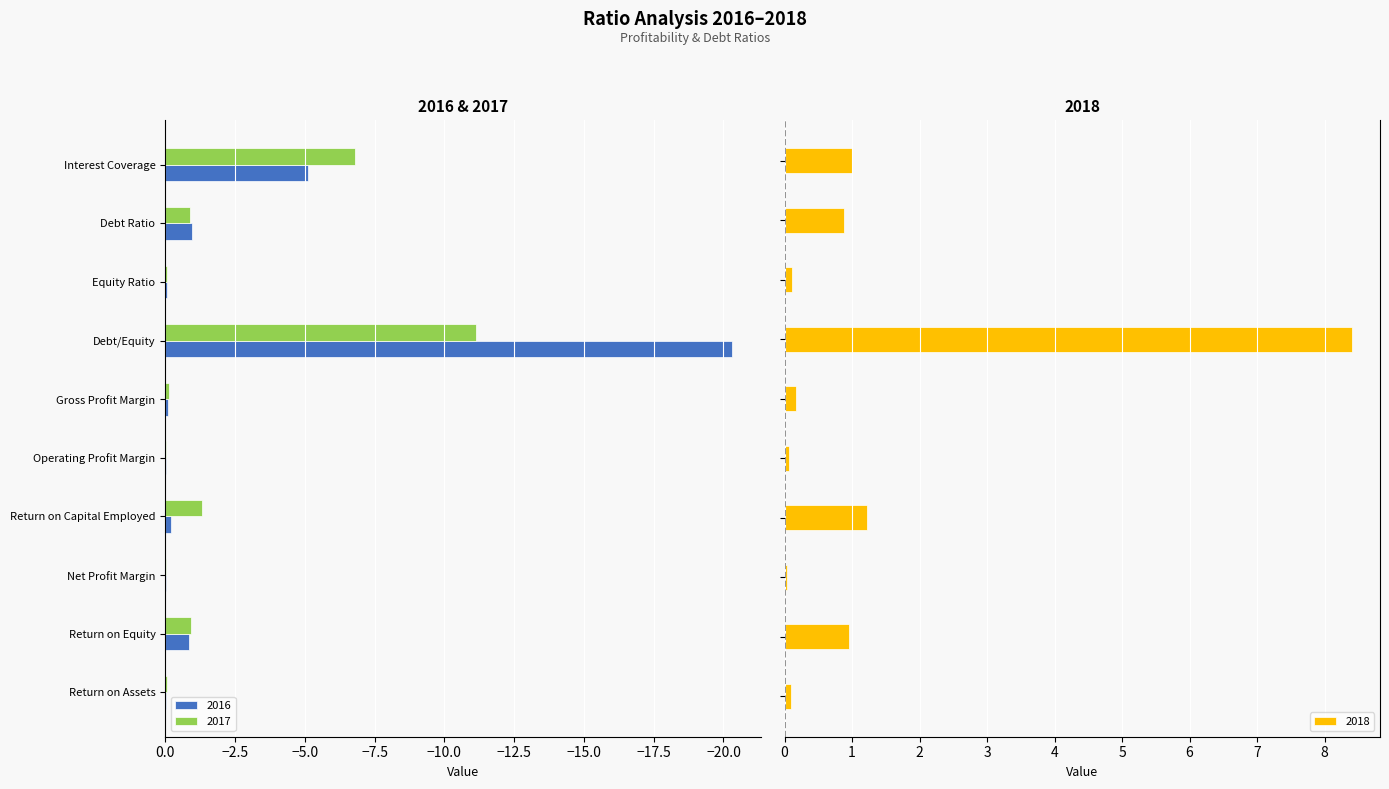

Rank the series by their average value, from lowest to highest.

2016, 2017, 2018